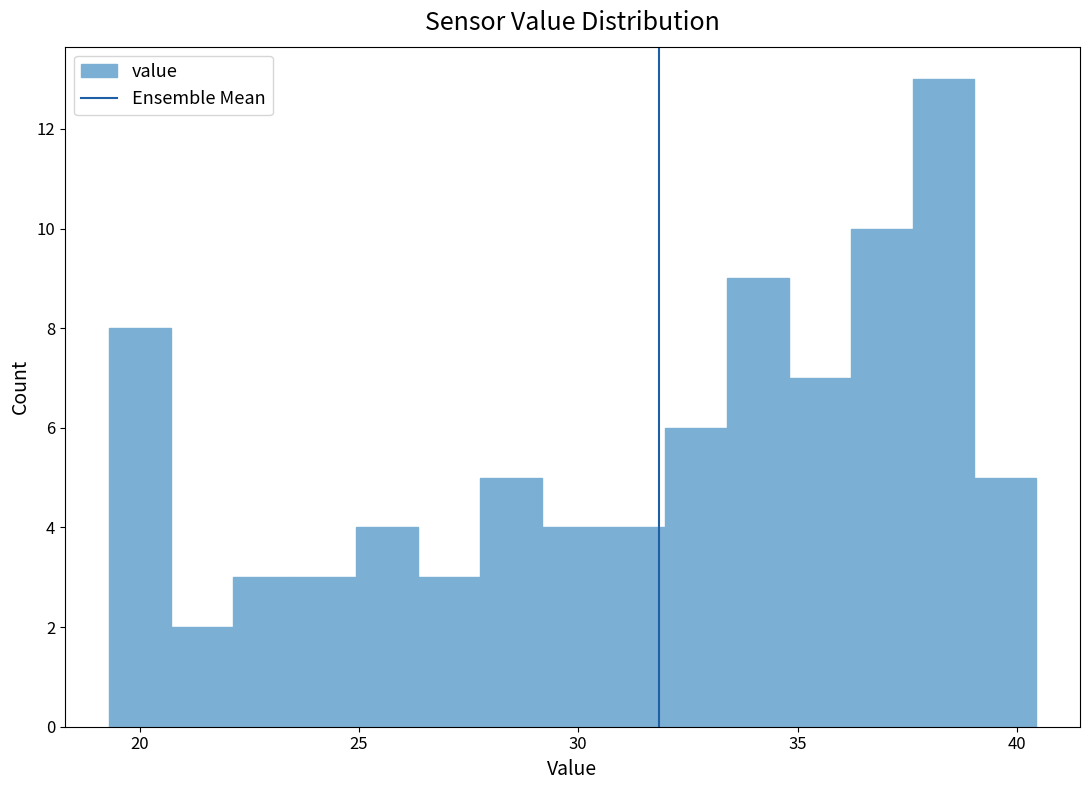

Around what value on the x-axis is the tallest bar? Give the approximate position of its centre, as read against the axis.

38.5